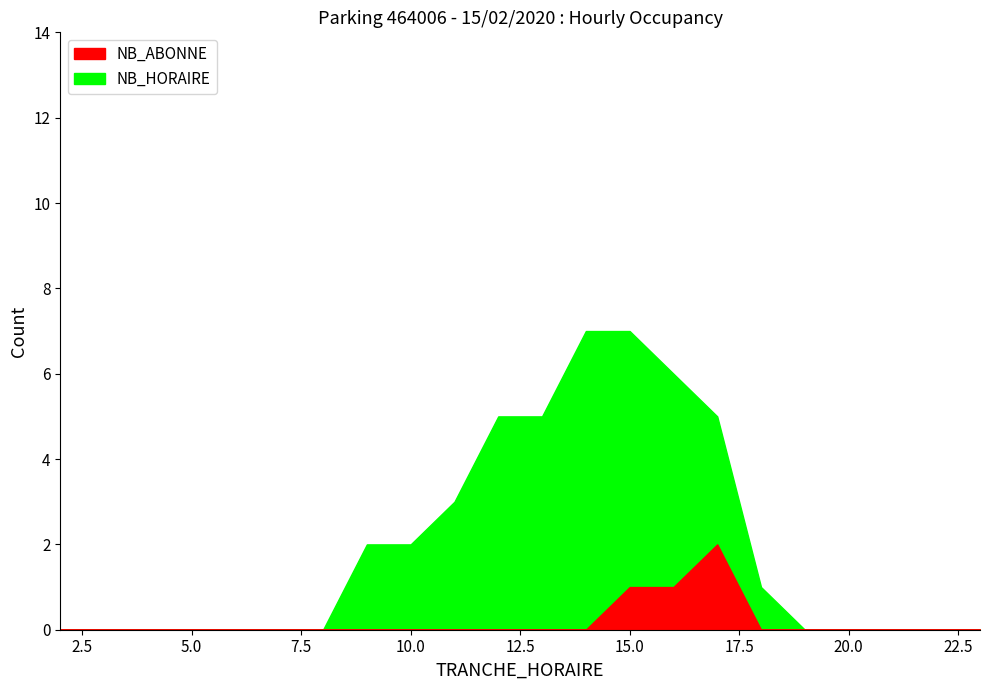

Which category has the highest value in the NB_ABONNE series?

17